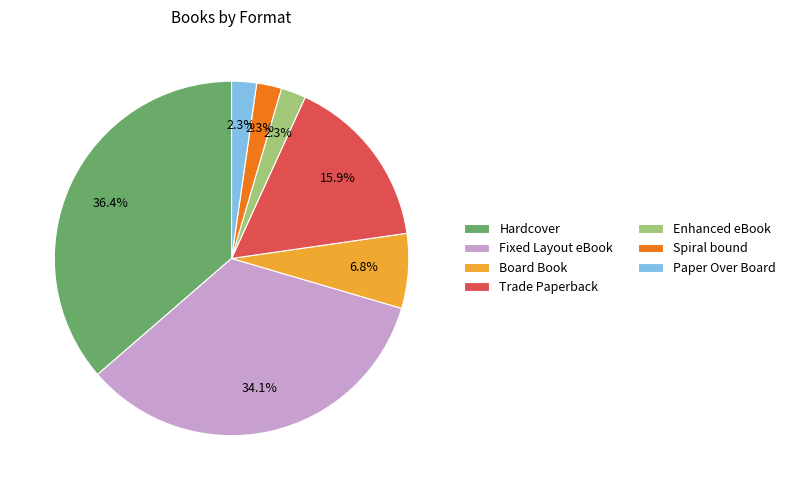

Count the number of slices in the pie.

7